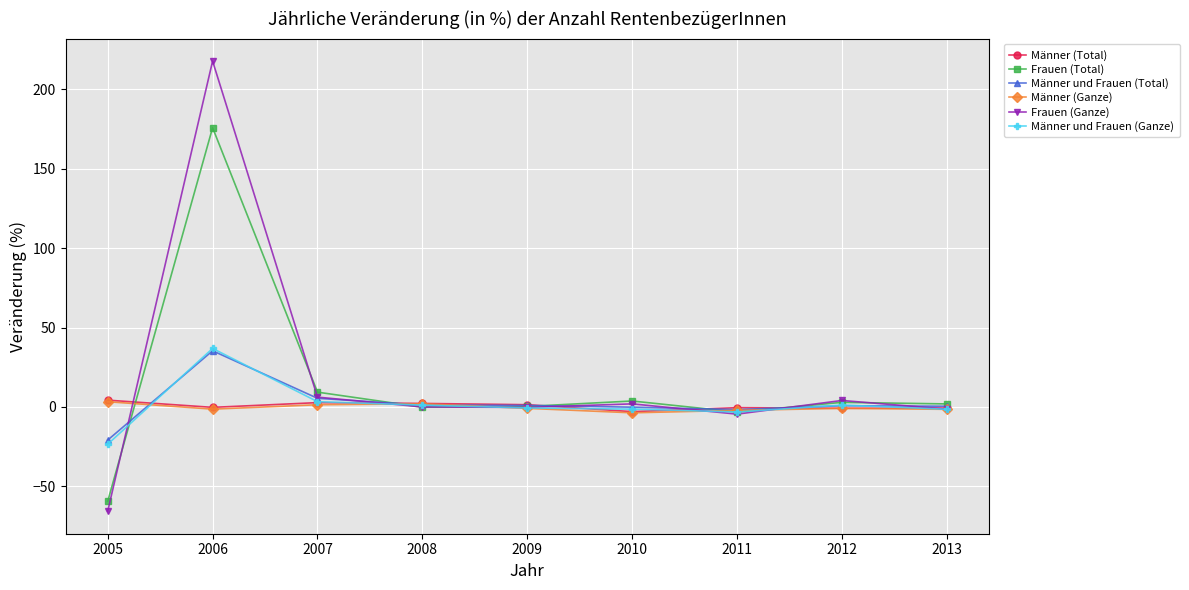

What is the value of the Frauen (Total) point at the 1st from the left?

-59.4